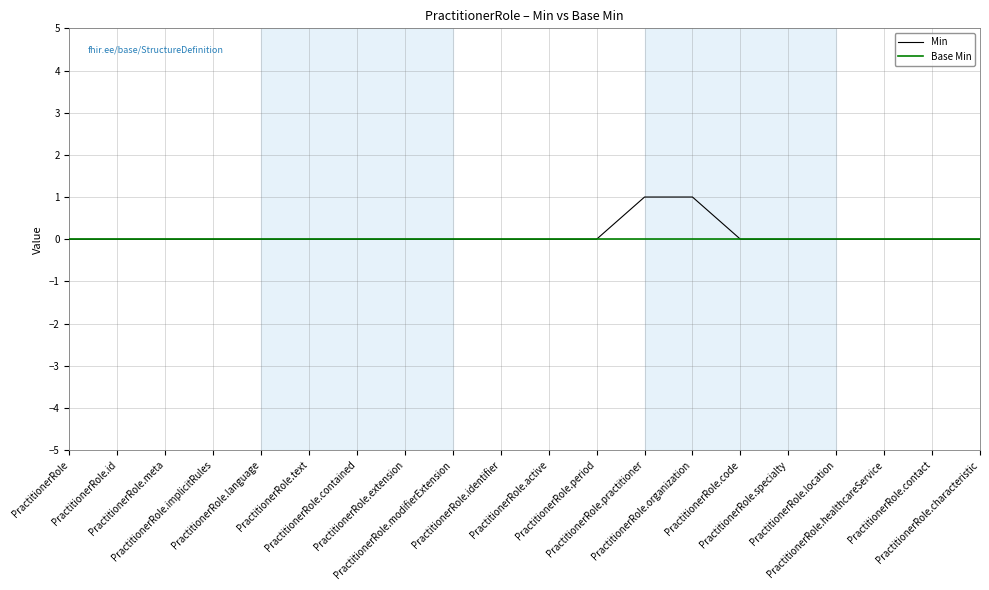

Count the number of categories in the chart.

20